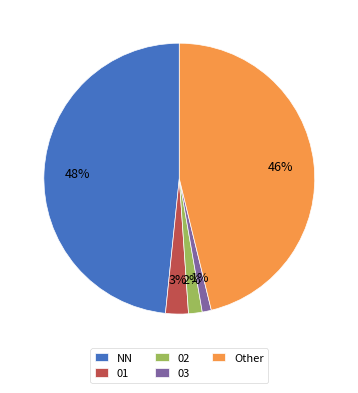

Count the number of slices in the pie.

5